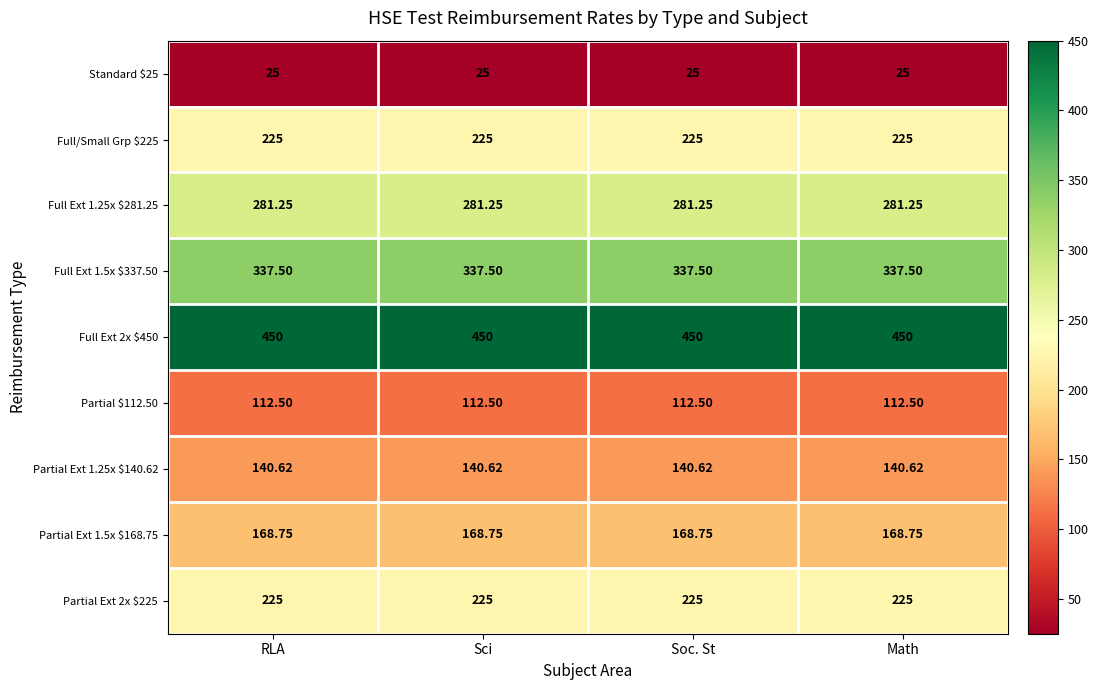

Reading left to right, extract all data points from this chart.

Standard $25: RLA=25.0	Sci=25.0	Soc. St=25.0	Math=25.0
Full/Small Grp $225: RLA=225.0	Sci=225.0	Soc. St=225.0	Math=225.0
Full Ext 1.25x $281.25: RLA=281.2	Sci=281.2	Soc. St=281.2	Math=281.2
Full Ext 1.5x $337.50: RLA=337.5	Sci=337.5	Soc. St=337.5	Math=337.5
Full Ext 2x $450: RLA=450.0	Sci=450.0	Soc. St=450.0	Math=450.0
Partial $112.50: RLA=112.5	Sci=112.5	Soc. St=112.5	Math=112.5
Partial Ext 1.25x $140.62: RLA=140.6	Sci=140.6	Soc. St=140.6	Math=140.6
Partial Ext 1.5x $168.75: RLA=168.8	Sci=168.8	Soc. St=168.8	Math=168.8
Partial Ext 2x $225: RLA=225.0	Sci=225.0	Soc. St=225.0	Math=225.0